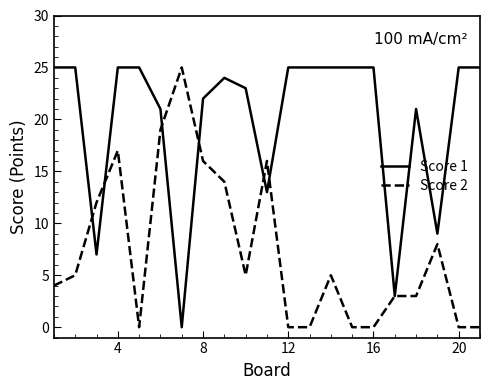

What is the highest value of the Score 2 series?

25